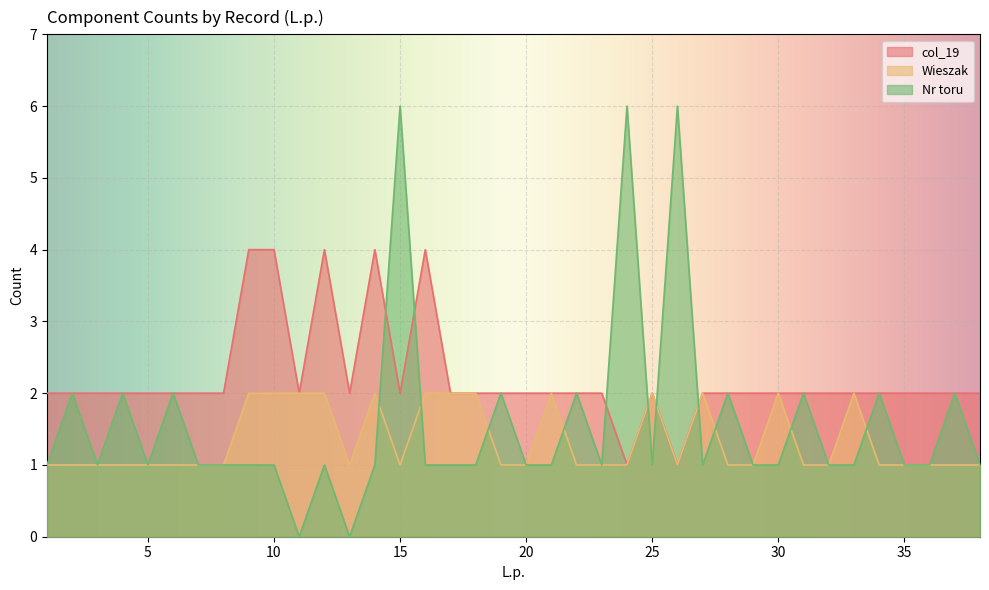

Where is the first local minimum for col_19?

11